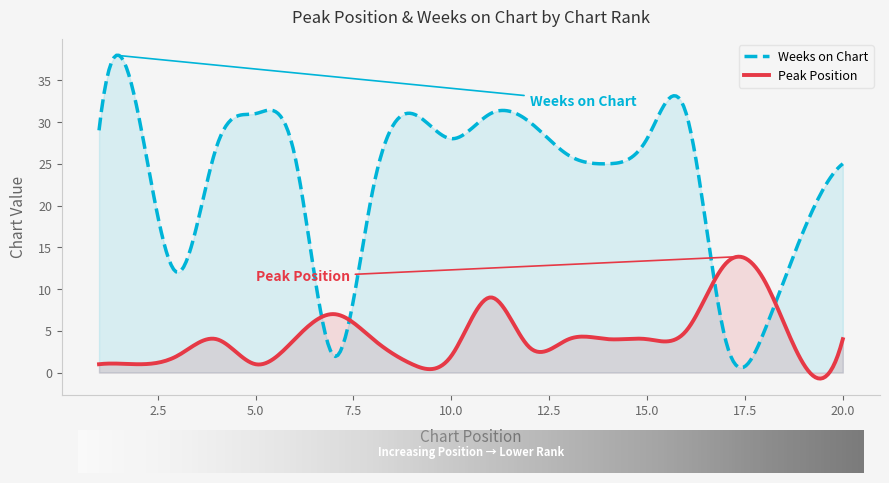

Which series changed the most between 10 and 16?

Peak Position